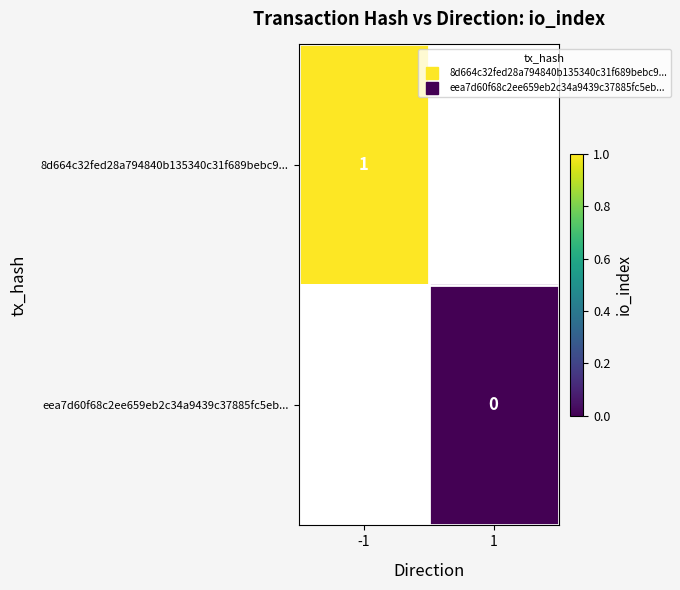

At which label does eea7d60f68c2ee659eb2c34a9439c37885fc5eb... reach its peak?

-1